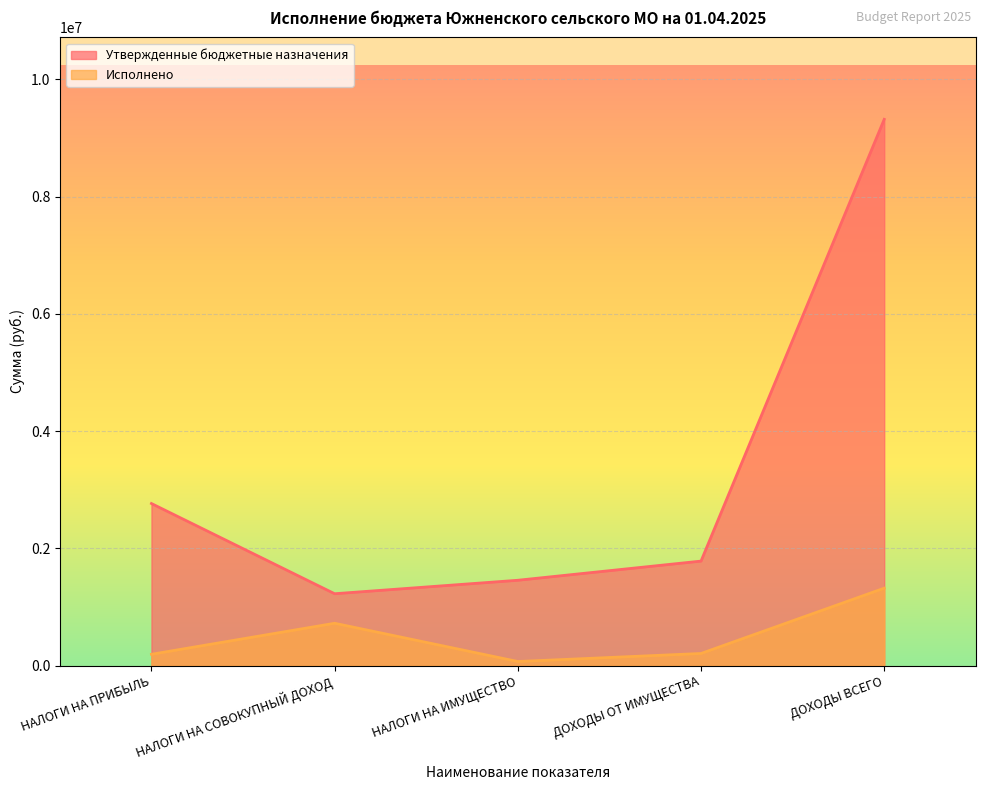

Reading left to right, transcribe all the data shown in this chart.

Утвержденные бюджетные назначения: НАЛОГИ НА ПРИБЫЛЬ=2764200.0	НАЛОГИ НА СОВОКУПНЫЙ ДОХОД=1225200.0	НАЛОГИ НА ИМУЩЕСТВО=1455000.0	ДОХОДЫ ОТ ИМУЩЕСТВА=1782100.0	ДОХОДЫ ВСЕГО=9319206.0
Исполнено: НАЛОГИ НА ПРИБЫЛЬ=192211.7	НАЛОГИ НА СОВОКУПНЫЙ ДОХОД=721369.9	НАЛОГИ НА ИМУЩЕСТВО=68782.7	ДОХОДЫ ОТ ИМУЩЕСТВА=205902.0	ДОХОДЫ ВСЕГО=1320326.6